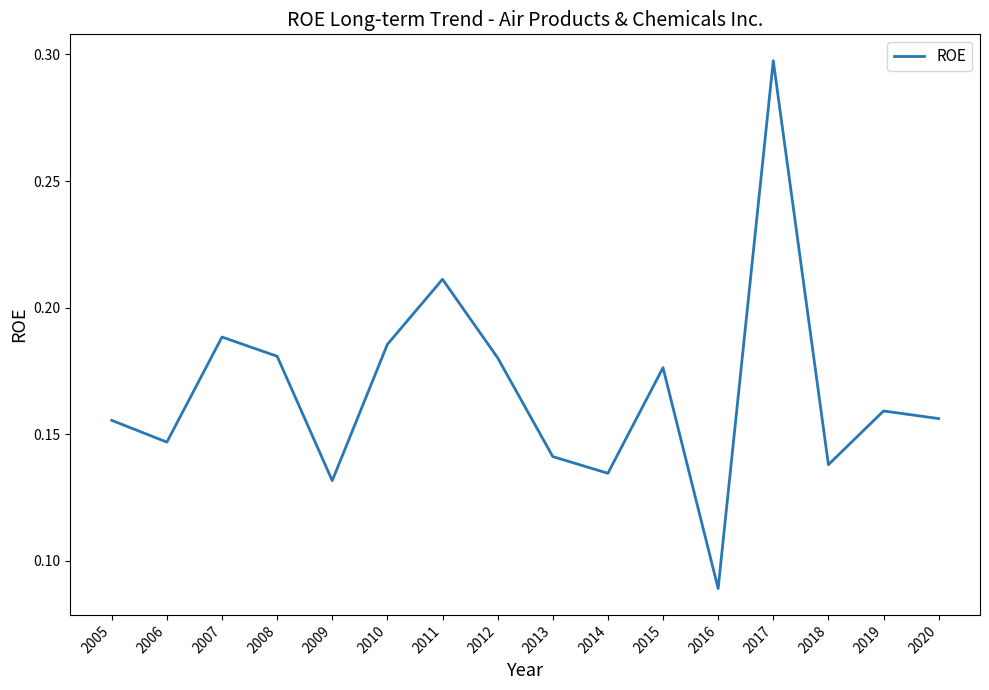

How many interior local valleys (lower than both neighbors) does the data have?

5